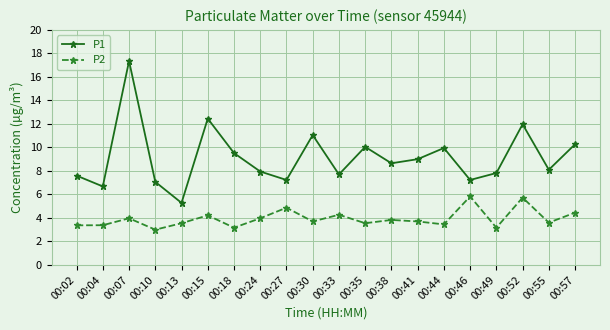

Which series changed the most between 00:02 and 00:24?

P2